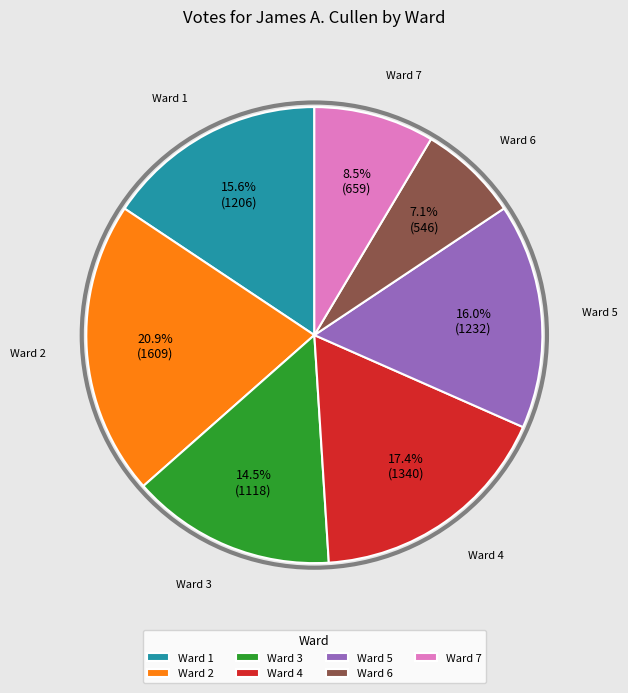

What is the smallest slice in the pie chart?

Ward 6